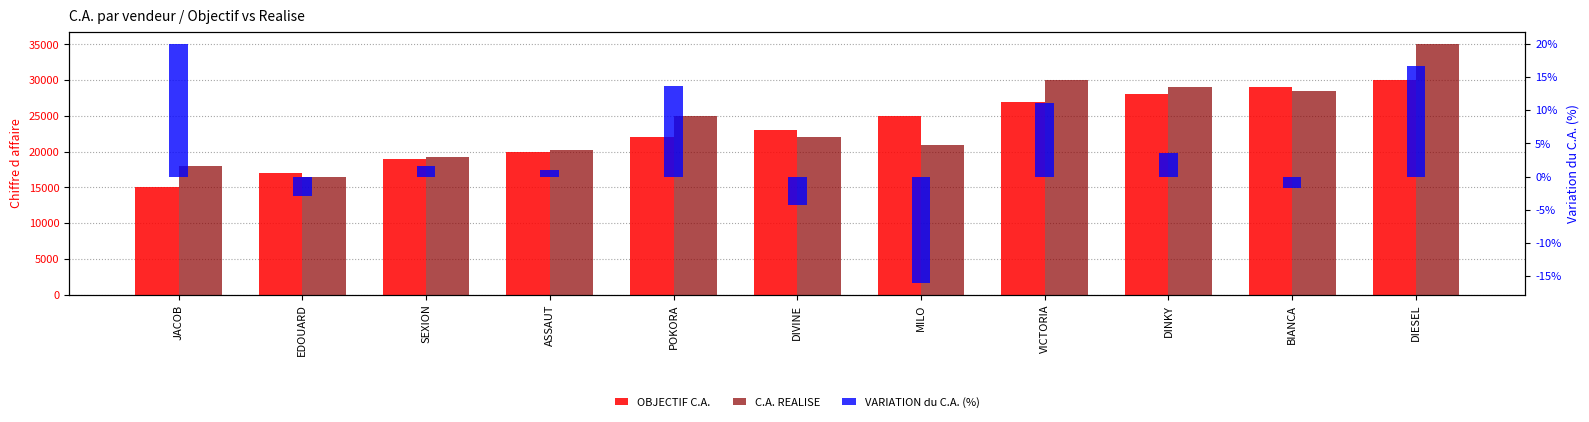

What is the label of the 11th bar from the left?

DIESEL